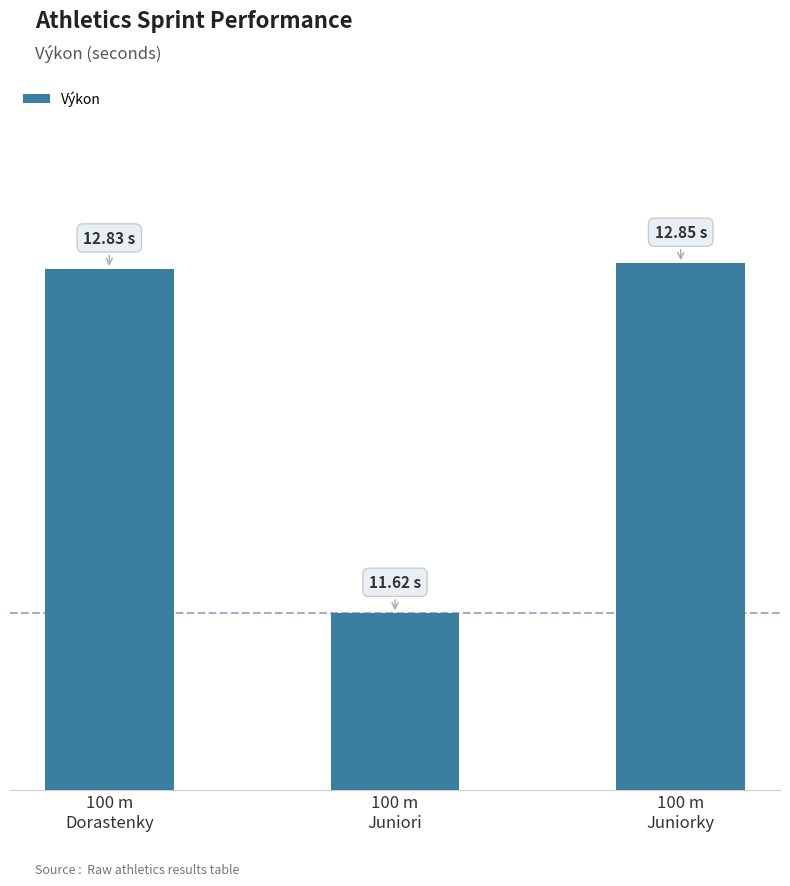

The value at 100 m
Juniori is 2.4. True or false?

False